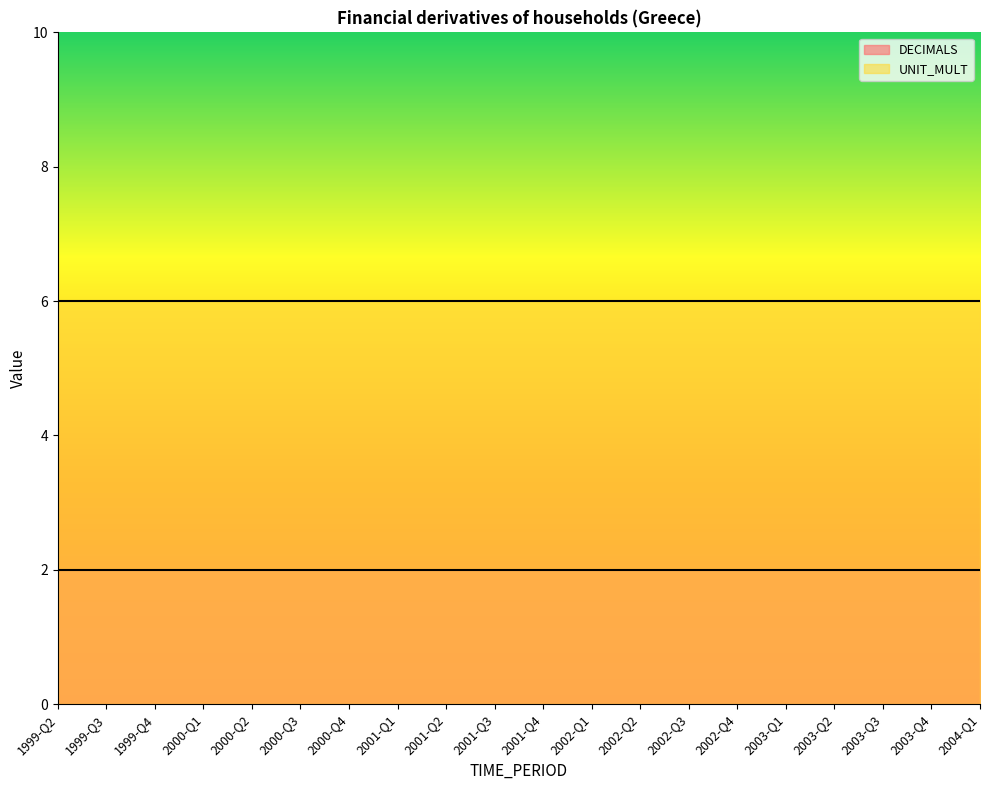

Is it true that DECIMALS equals 2 at 2001-Q3?

True